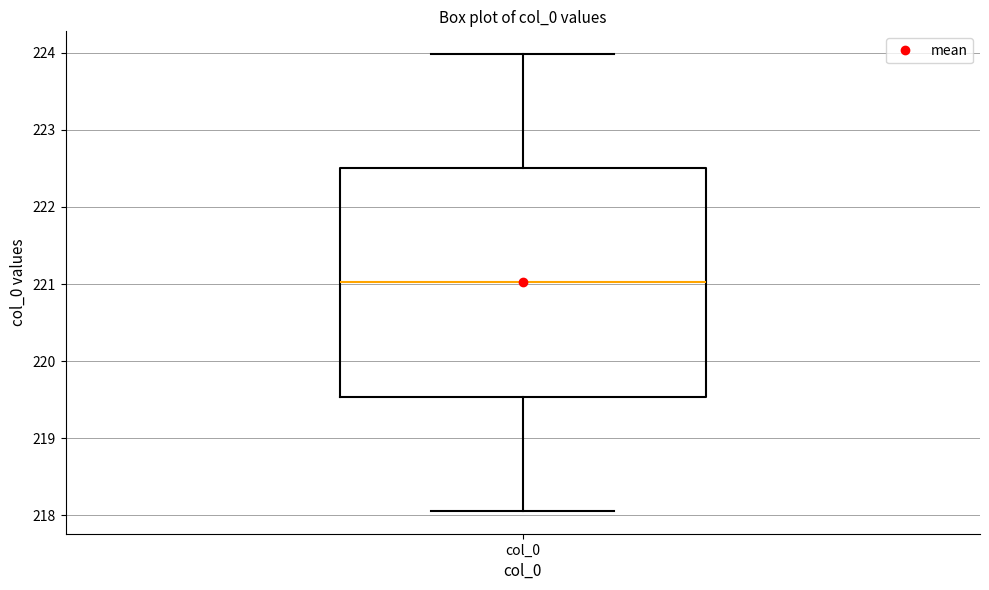

Read this box plot against the y-axis: the position of the median line, the range covered by the box, and the ends of both whiskers. The values are not printed on the chart, so give them approximately, as read against the axis.

median 221.0, box 219.5 to 222.5, whiskers 218.1 to 224.0